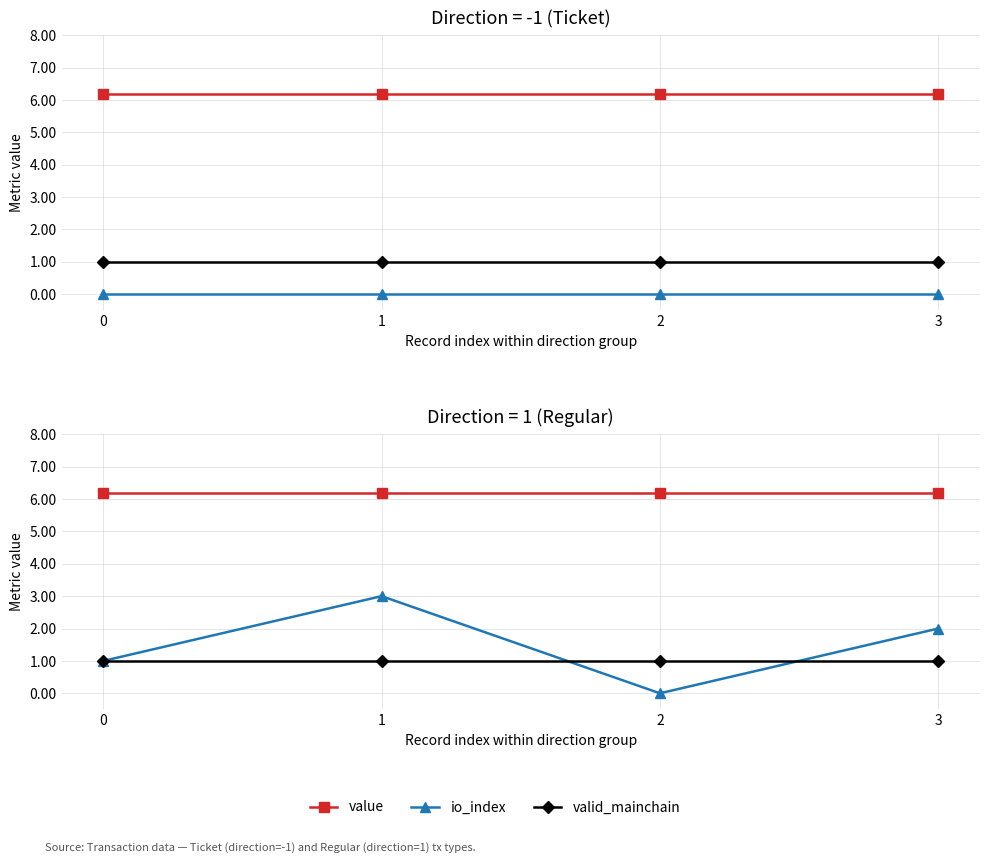

List the series in order of their peak value, highest first.

value, io_index, valid_mainchain